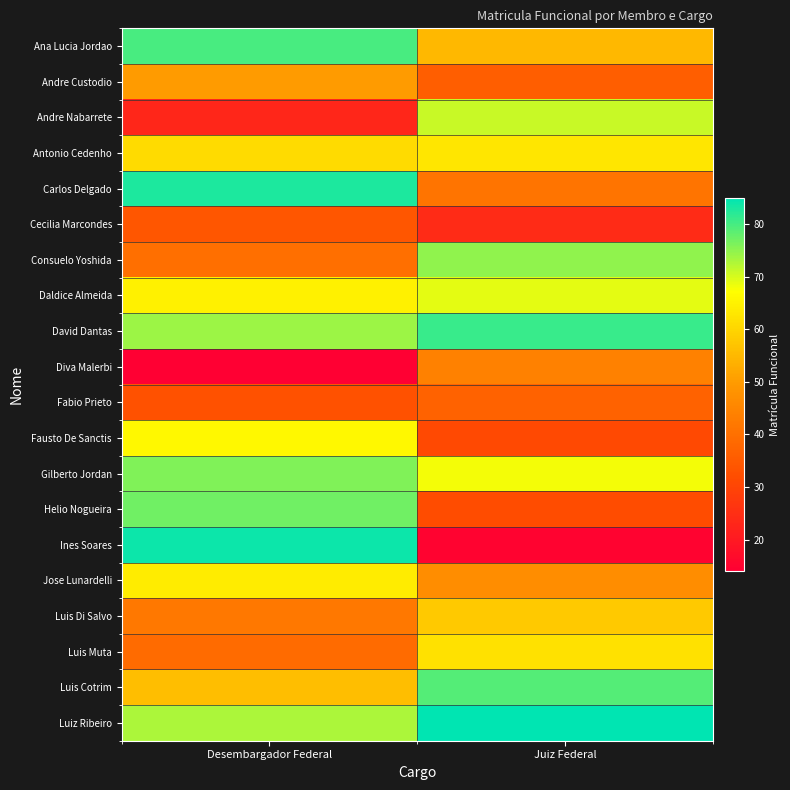

Count the number of categories in the chart.

2